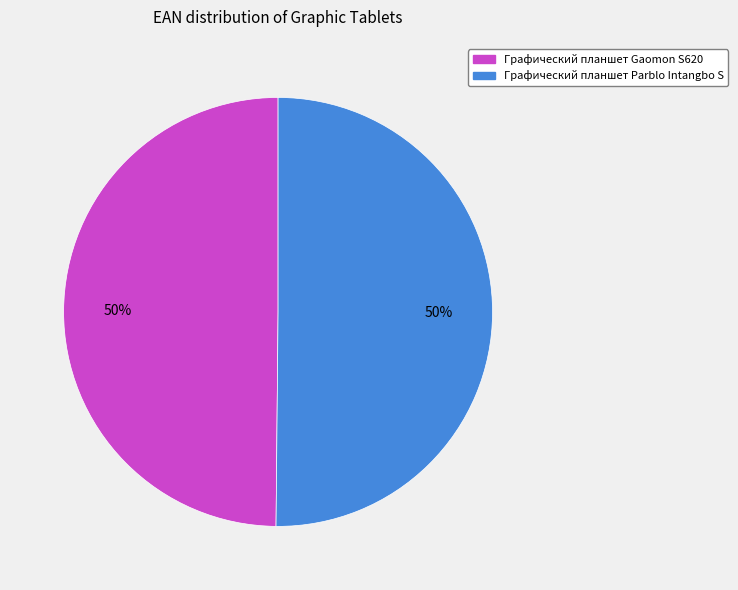

To the nearest percent, what is the combined percentage of Графический планшет Gaomon S620 and Графический планшет Parblo Intangbo S?

100%